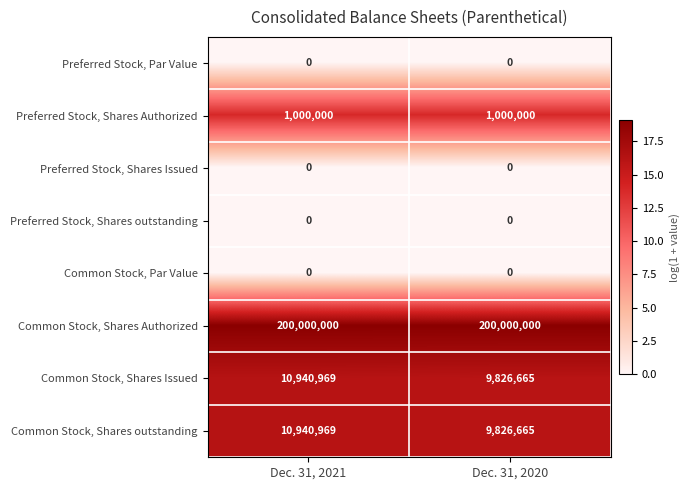

What is the spread (max minus min) of values at Dec. 31, 2021?

200000000